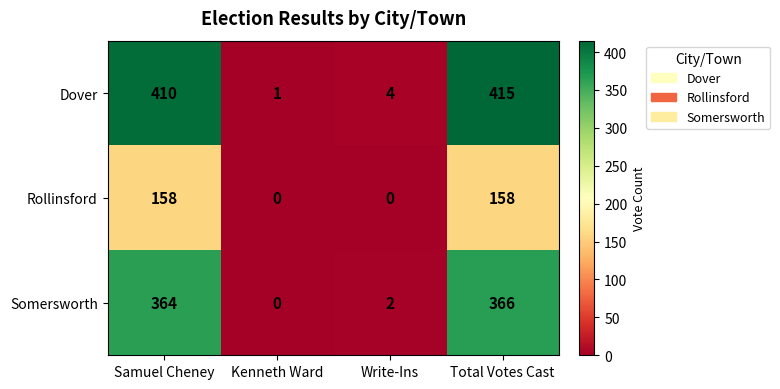

At which label is Dover closest to 208?

Samuel Cheney